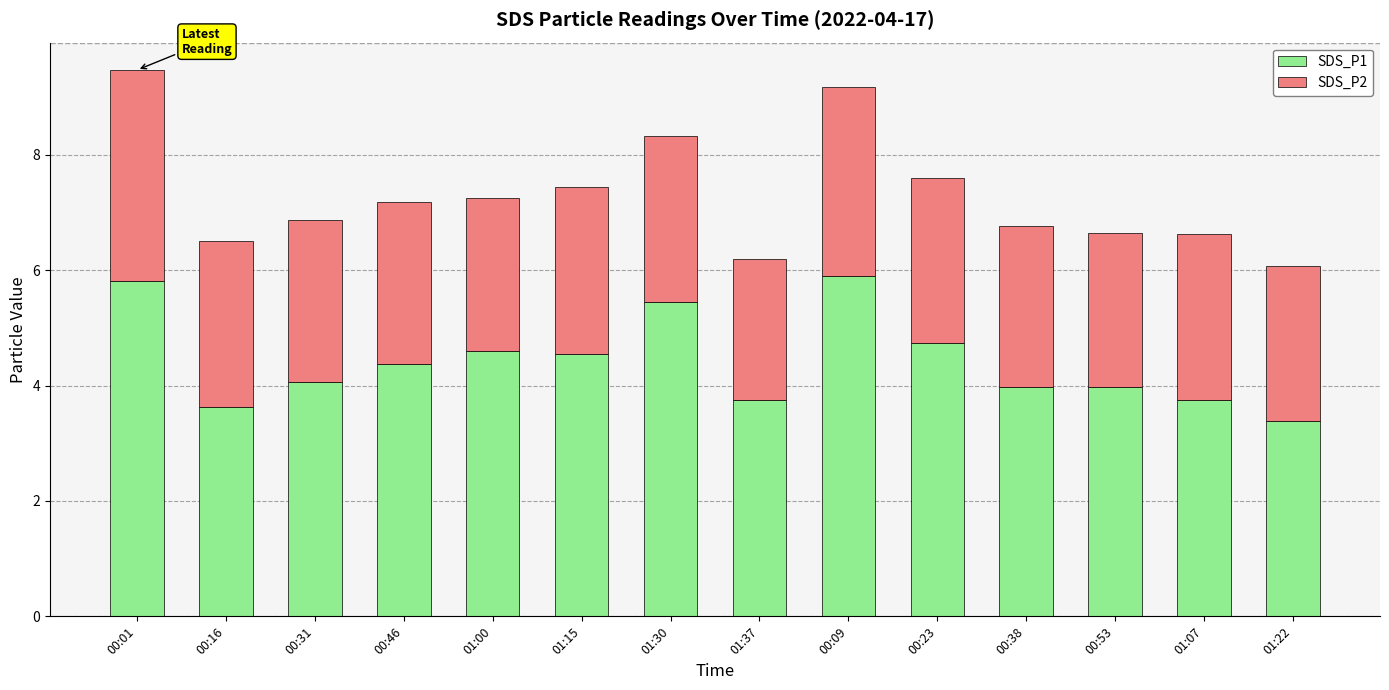

What is the minimum value for SDS_P1?

3.4